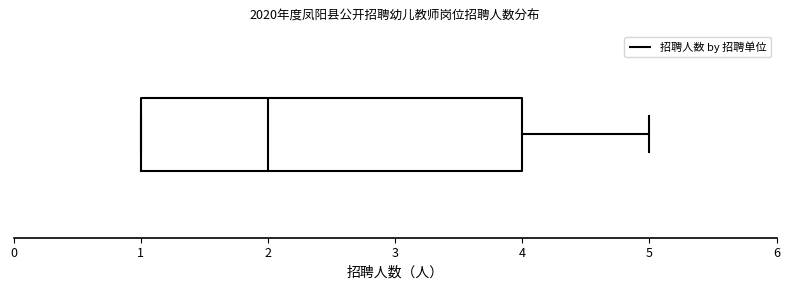

Read this box plot against the x-axis: the position of the median line, the range covered by the box, and the ends of both whiskers. The values are not printed on the chart, so give them approximately, as read against the axis.

median 2, box 1 to 4, whiskers 1 to 5